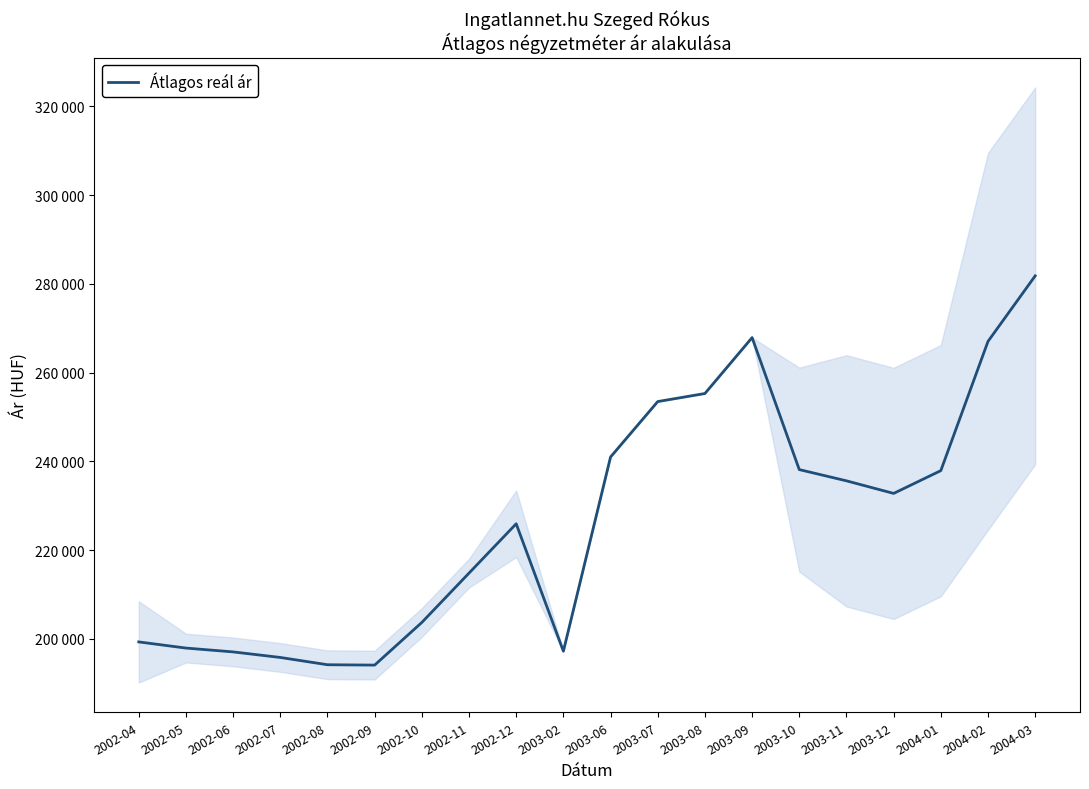

What is the average value?

226539